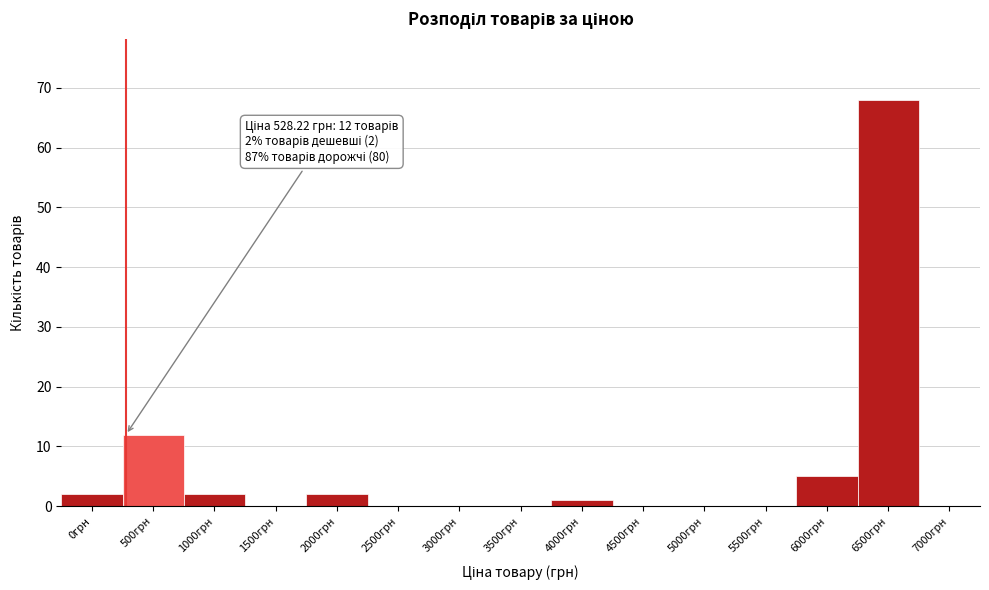

Reading left to right, extract all data points from this chart.

0грн=2	500грн=12	1000грн=2	1500грн=0	2000грн=2	2500грн=0	3000грн=0	3500грн=0	4000грн=1	4500грн=0	5000грн=0	5500грн=0	6000грн=5	6500грн=68	7000грн=0